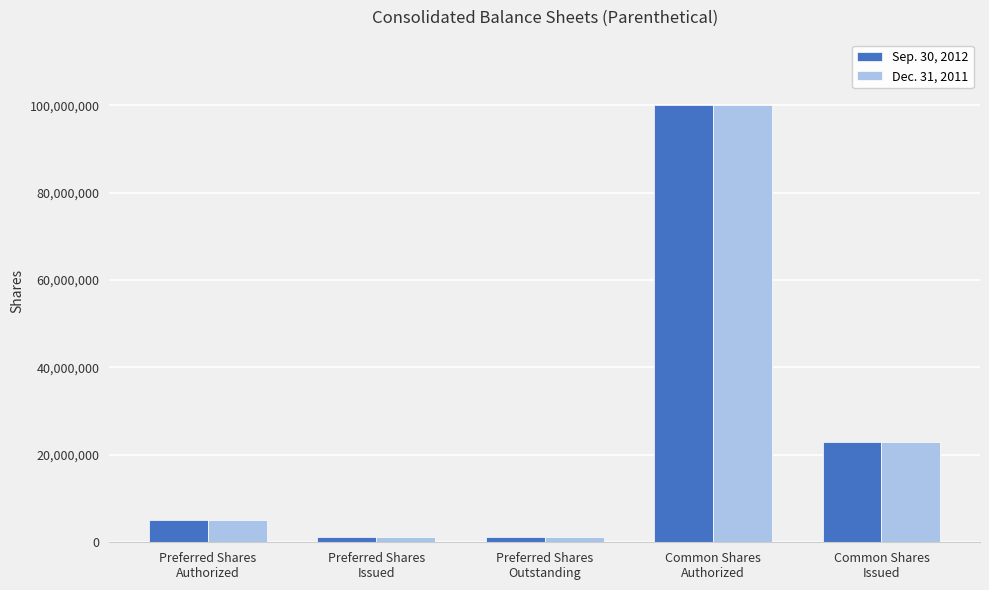

Is it true that Dec. 31, 2011 equals 170617586 at Common Shares
Authorized?

False